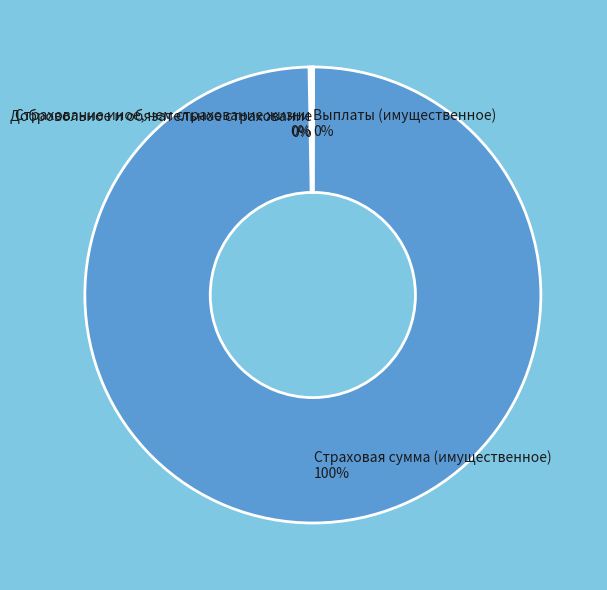

Is it true that Страховая сумма (имущественное) is 89% of the pie?

False